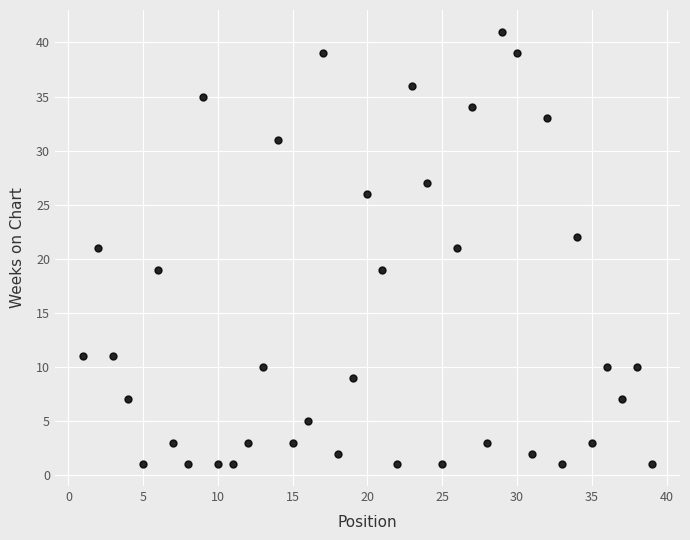

What is the range of X values (max minus min)?

38